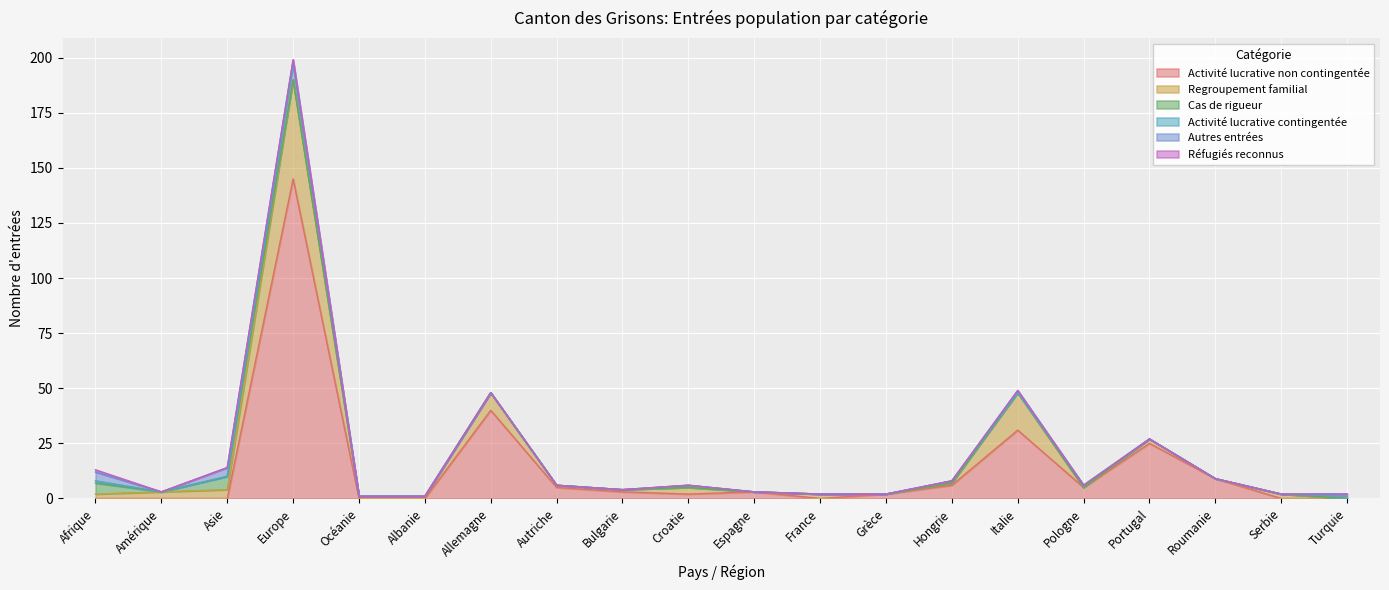

What is the average value of the Cas de rigueur series?

1